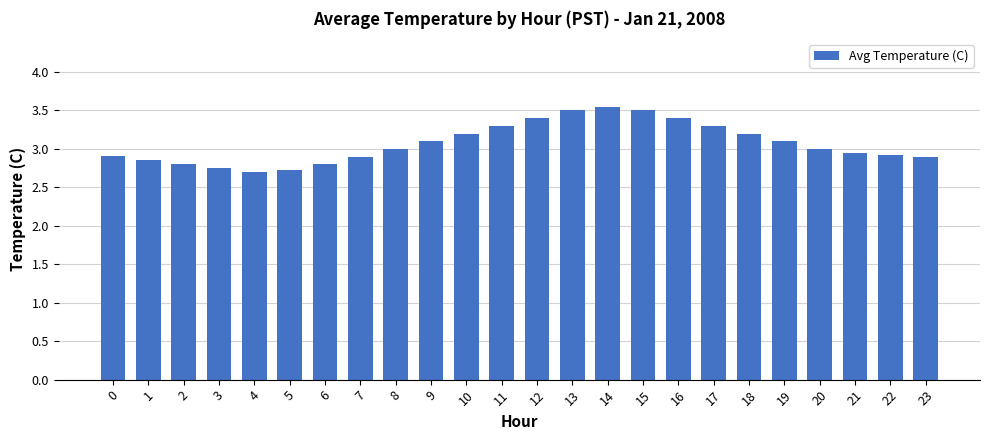

How many data points does each series have?

24